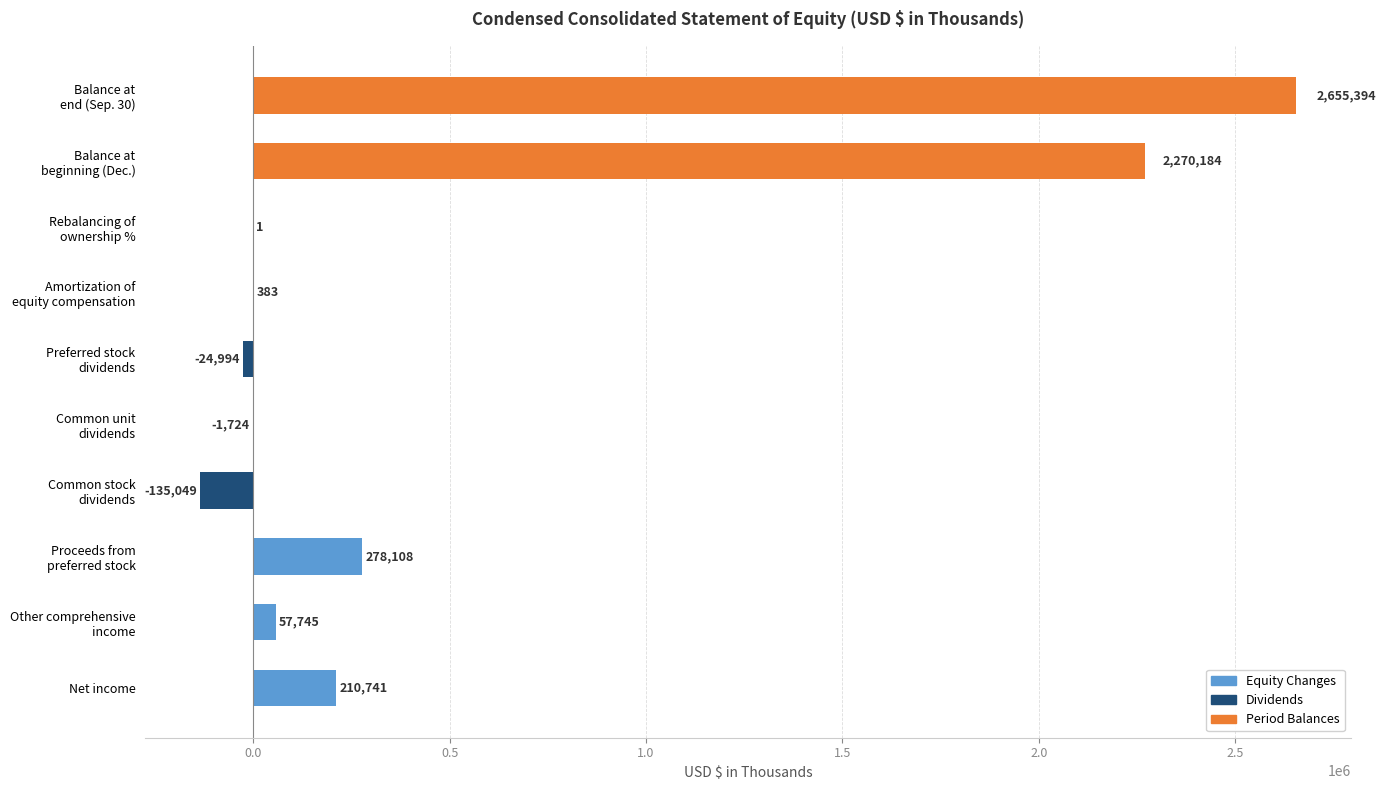

What is the approximate value at Net income, to the nearest 10?

210740